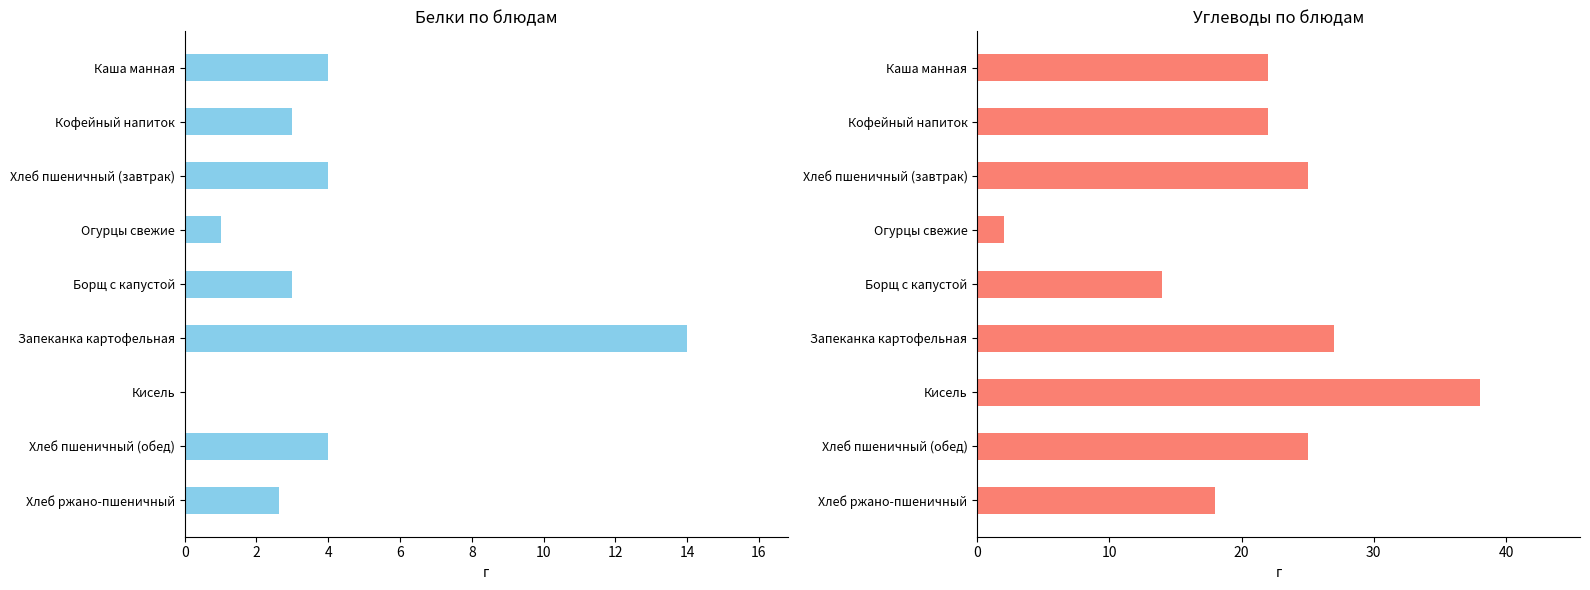

At how many categories does at least one series exceed 14?

7